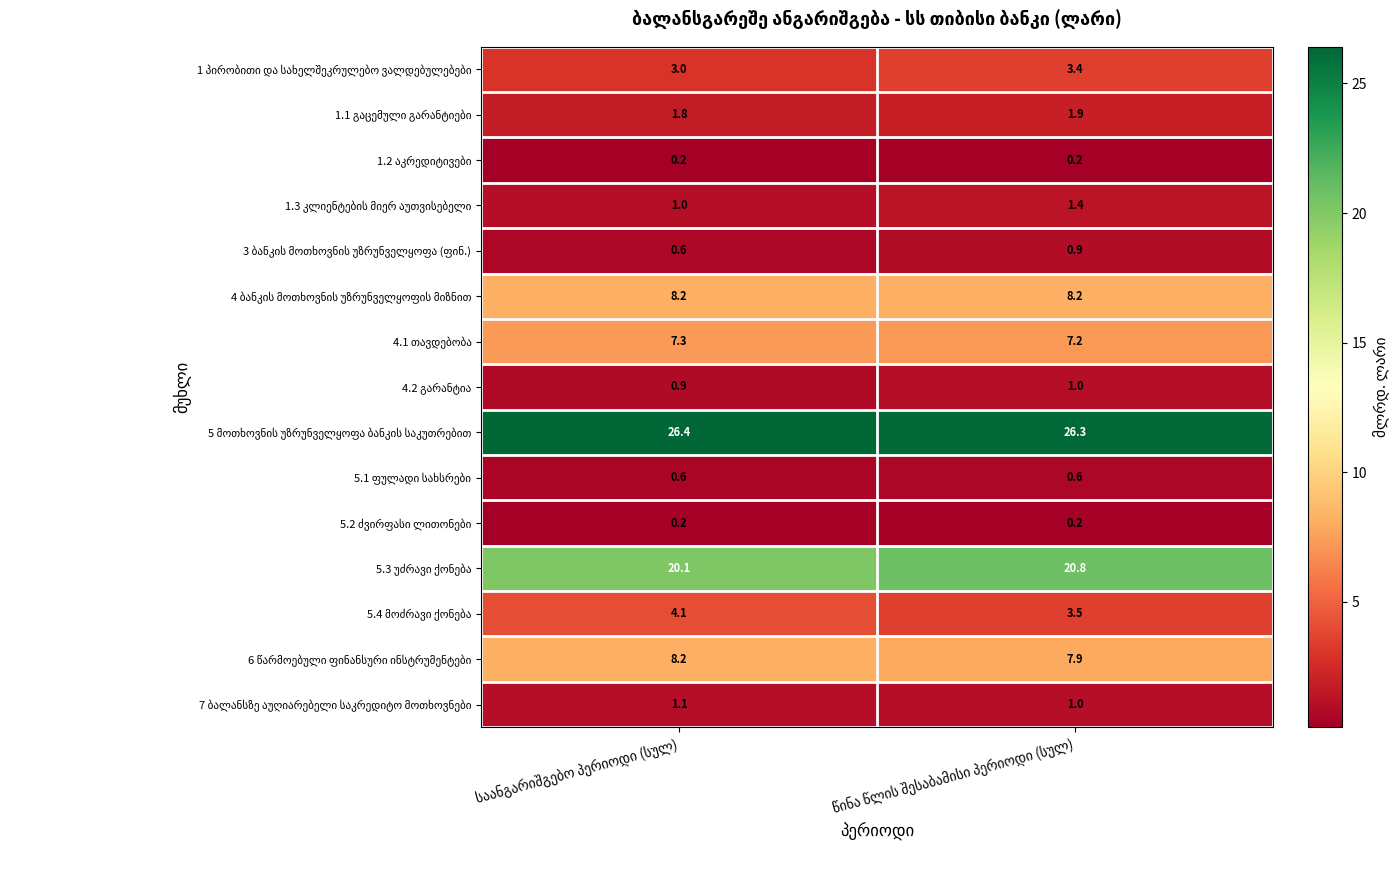

What is the maximum value shown in the chart?

26.4